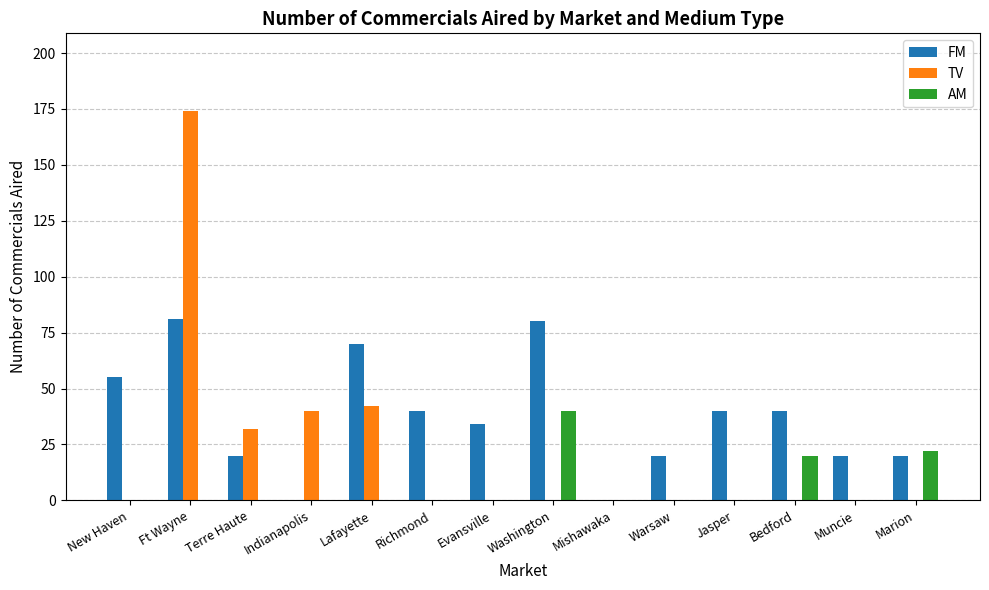

What value does the TV series have at Terre Haute?

32